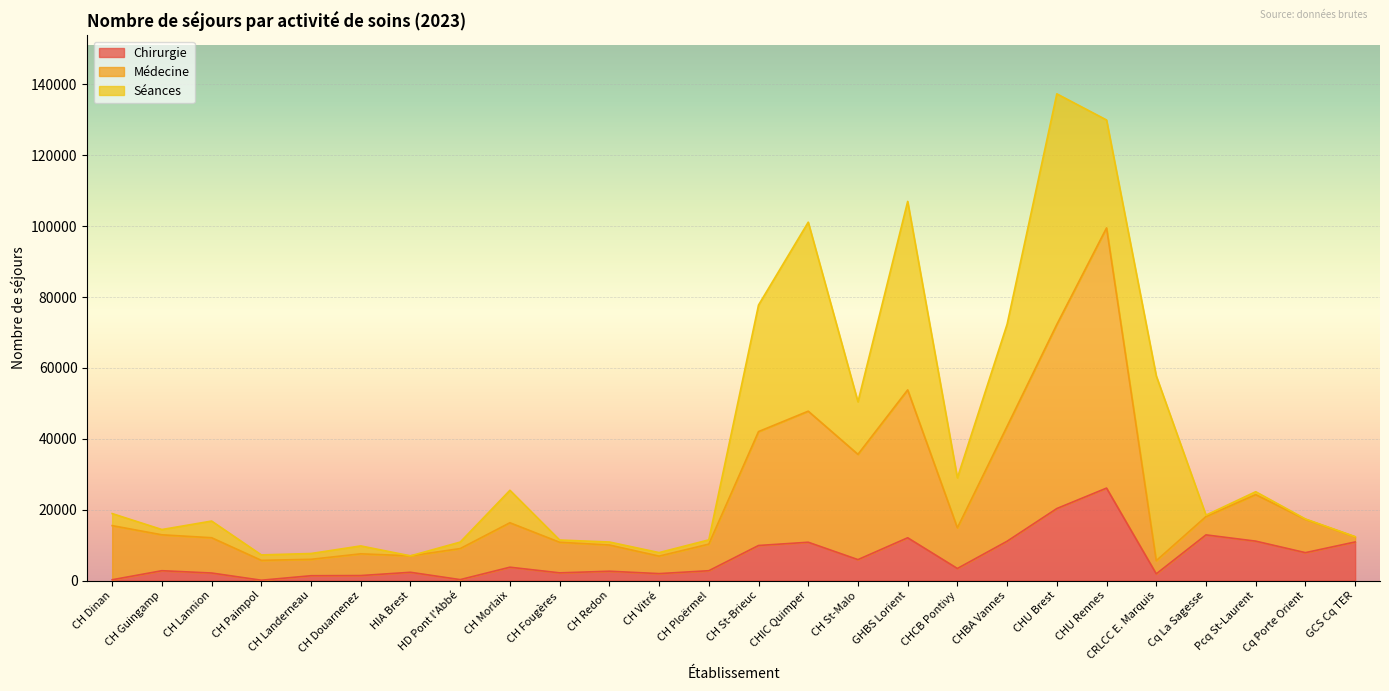

What is the approximate value of Chirurgie at CHU Rennes?

26080